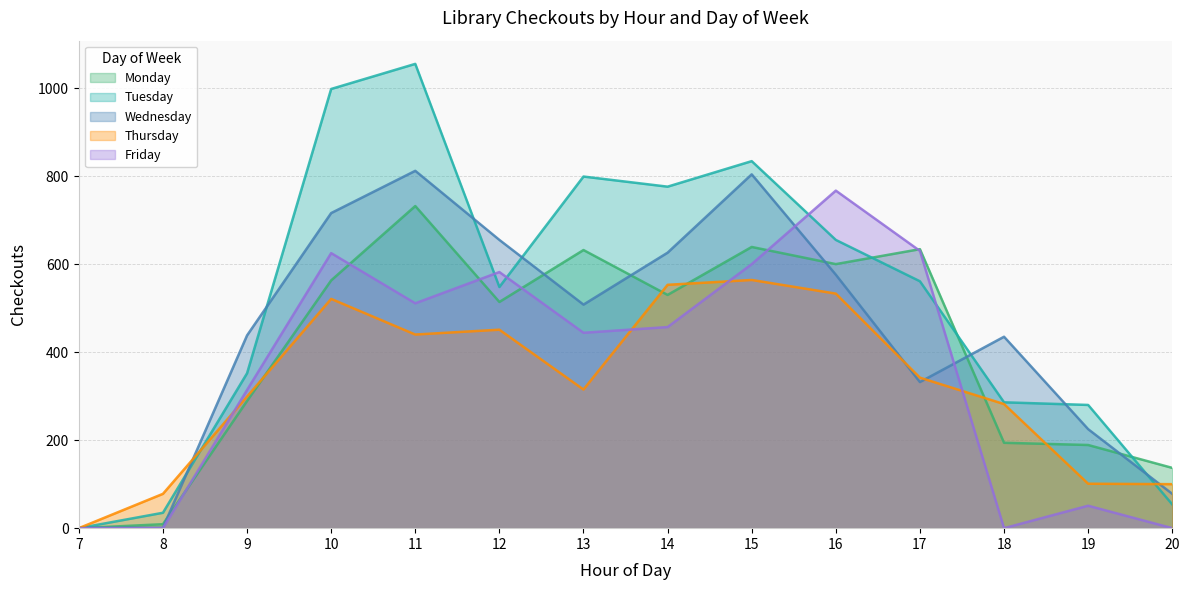

How many values in Tuesday are above zero?

13